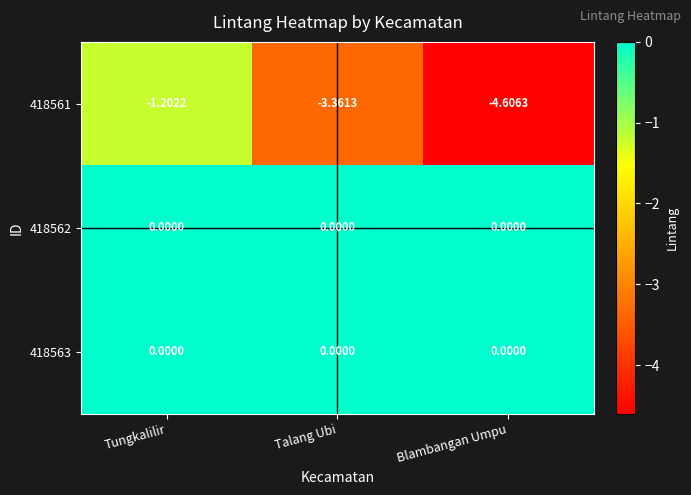

List the labels in order of 418561 value, smallest first.

Blambangan Umpu, Talang Ubi, Tungkalilir